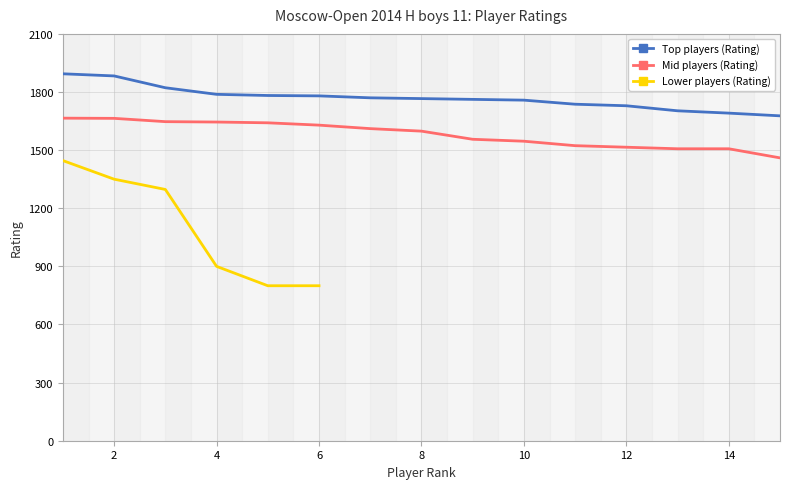

At which label does Top players (Rating) first exceed 1766?

1